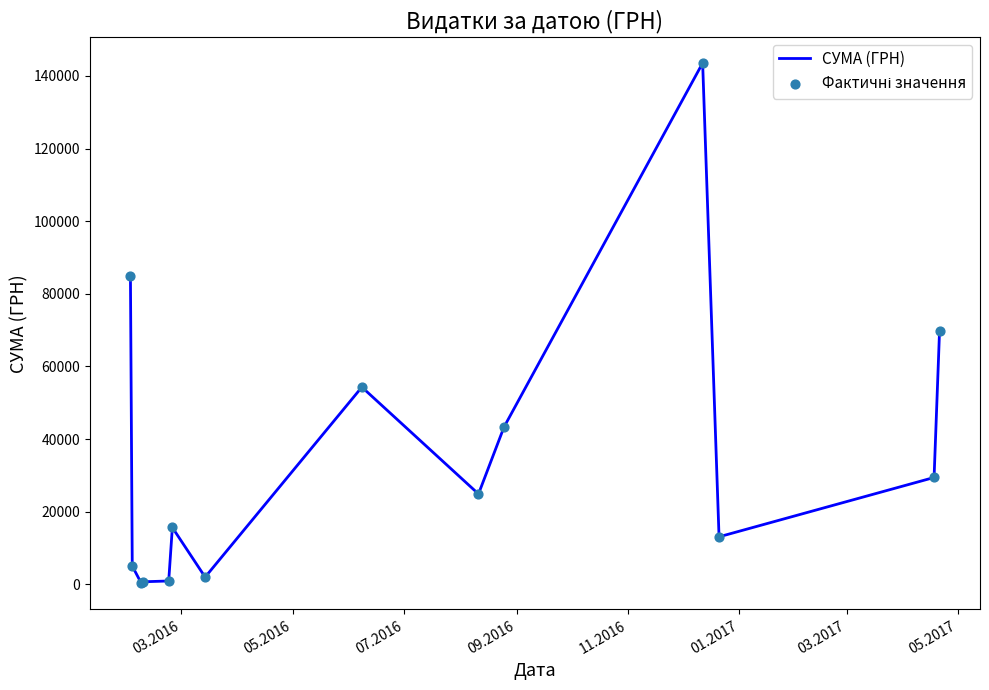

What is the difference between the maximum and minimum values?

143296.7